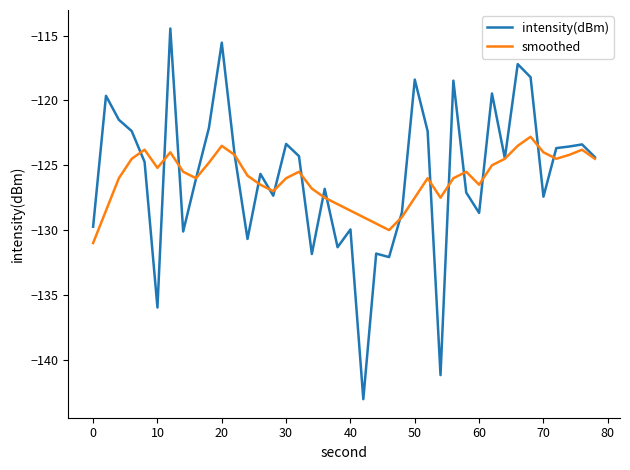

Which series has the widest spread of values?

intensity(dBm)